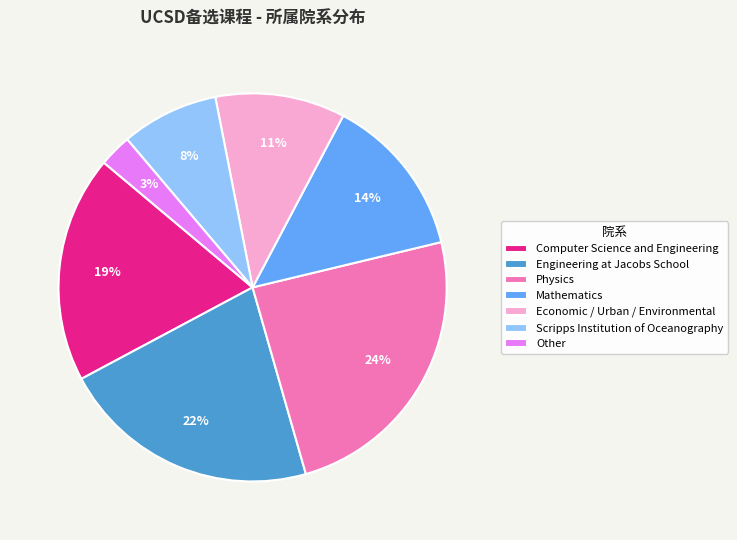

To the nearest percent, what is the difference between the Engineering at Jacobs School and Scripps Institution of Oceanography slice percentages?

14%